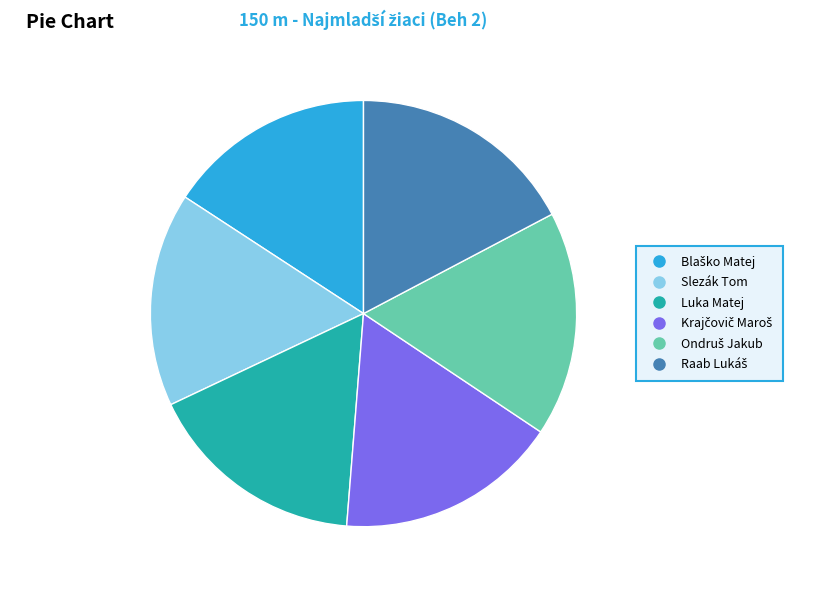

Is there a majority slice in this chart?

No